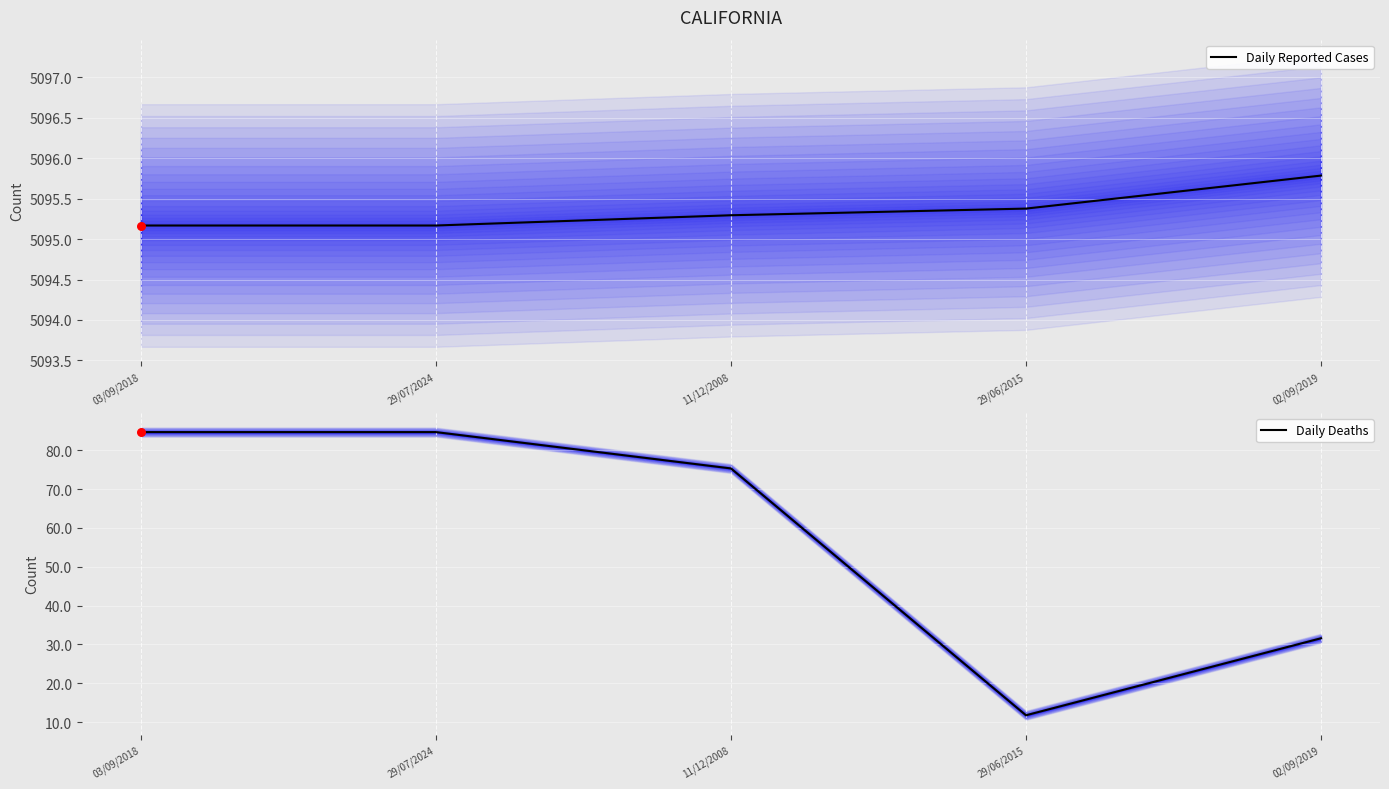

What are all the series names shown in the legend?

Daily Reported Cases, Daily Deaths